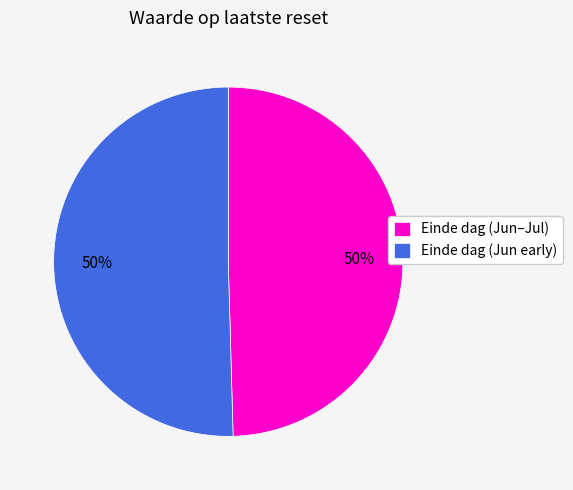

What is the ratio of the value at Einde dag (Jun early) to the value at Einde dag (Jun–Jul)?

1.0